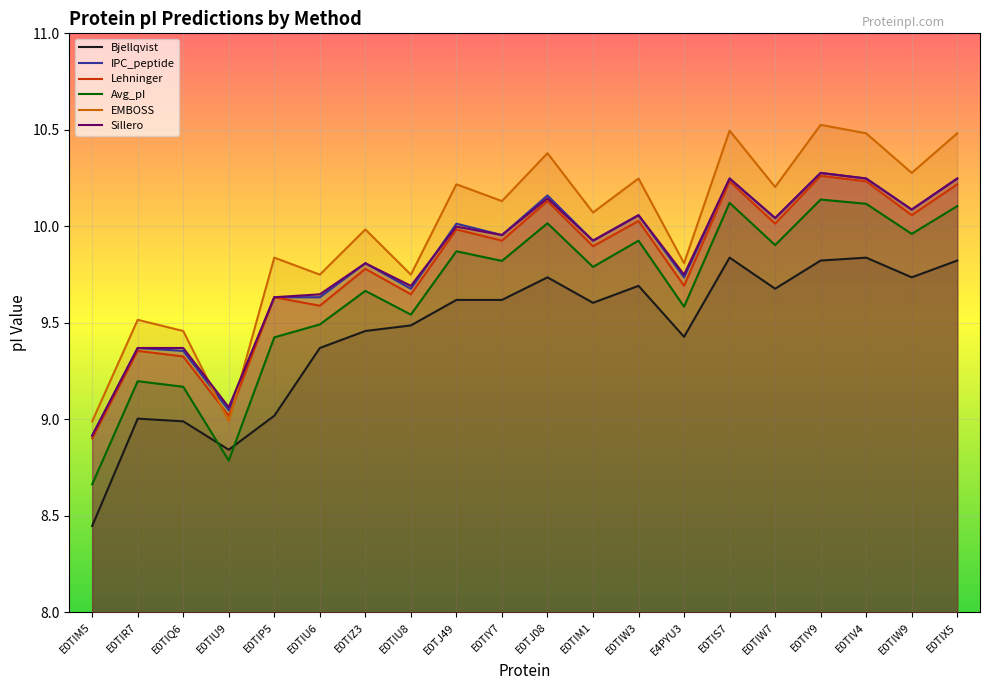

Which has a higher value, E0TIX5 or E0TIZ3?

E0TIX5